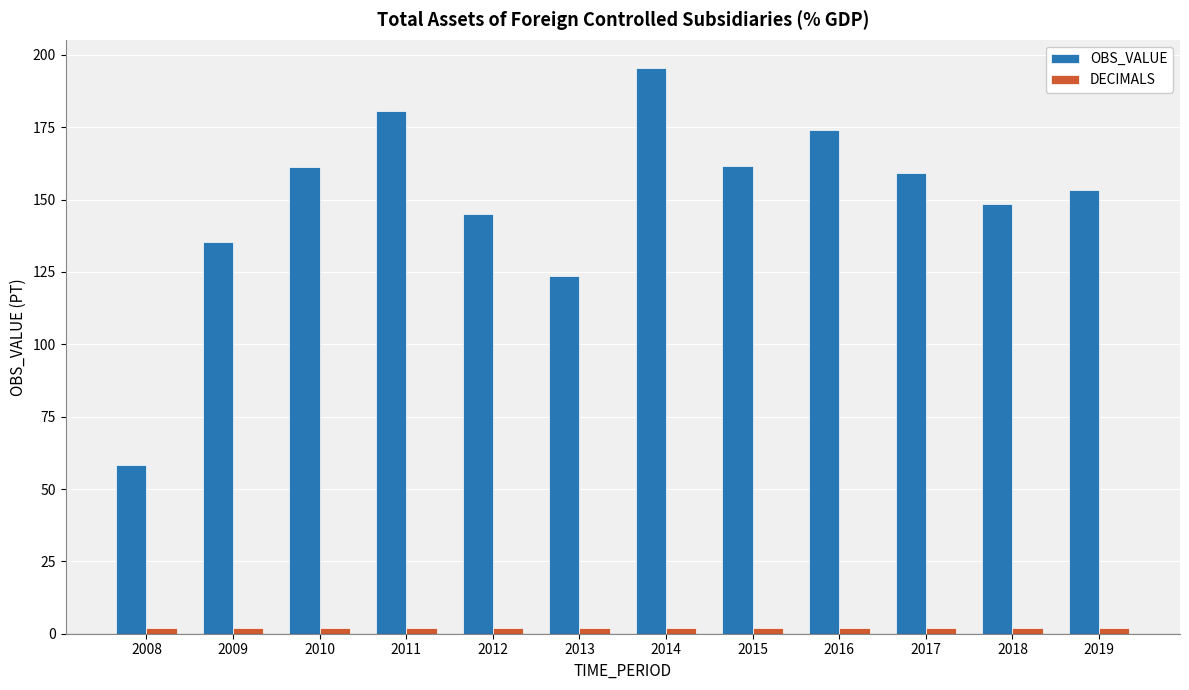

Count the number of categories in the chart.

12